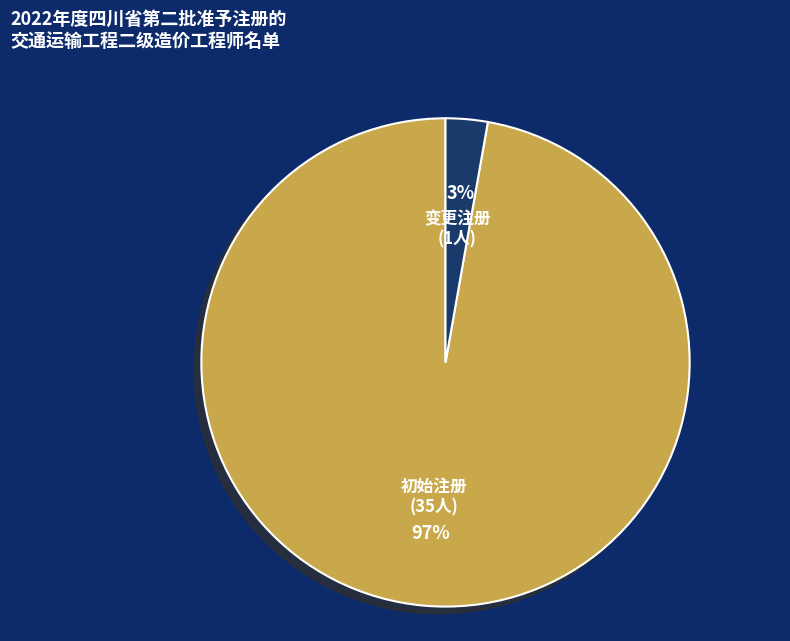

True or false: 初始注册 accounts for 88% of the total.

False